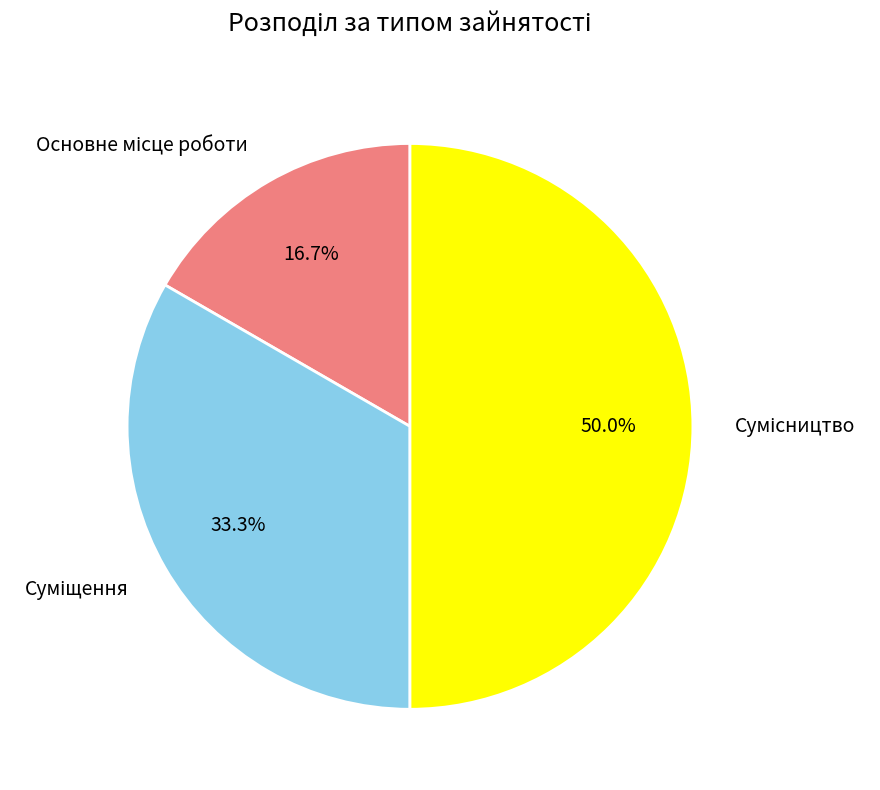

Between Сумісництво and Основне місце роботи, which is larger?

Сумісництво